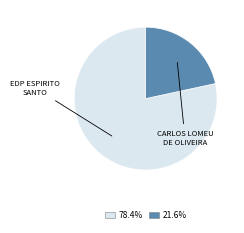

Is there any slice that represents more than half of the pie?

Yes